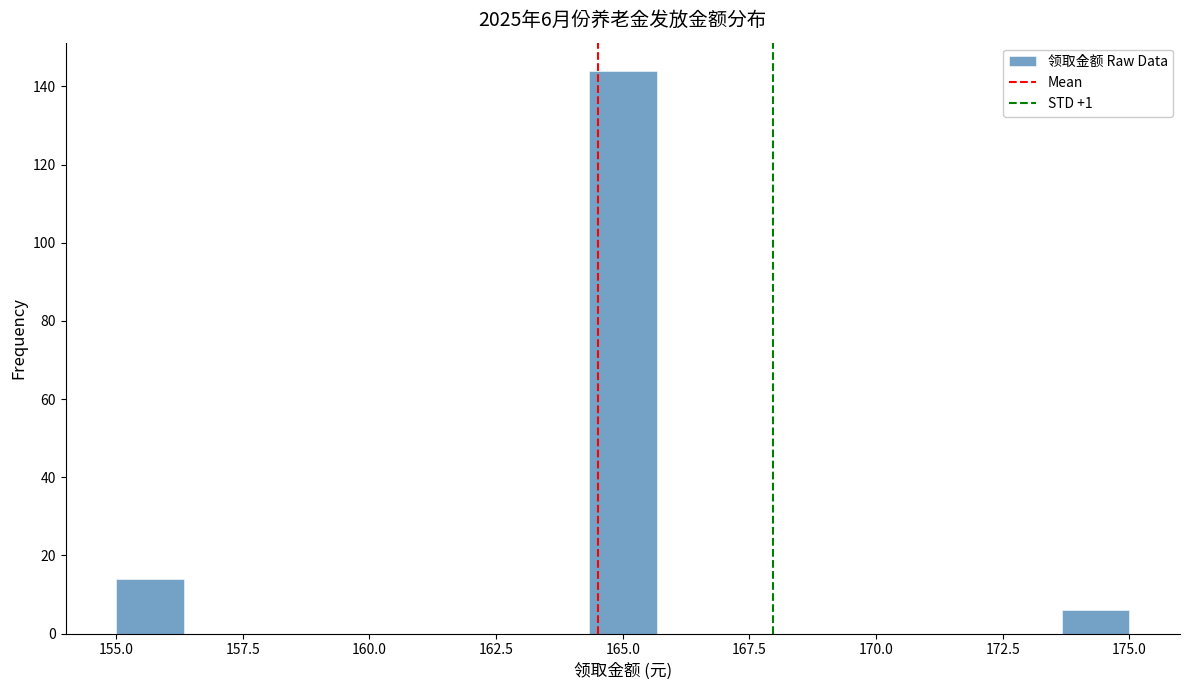

Around what value on the x-axis is the tallest bar? Give the approximate position of its centre, as read against the axis.

165.0